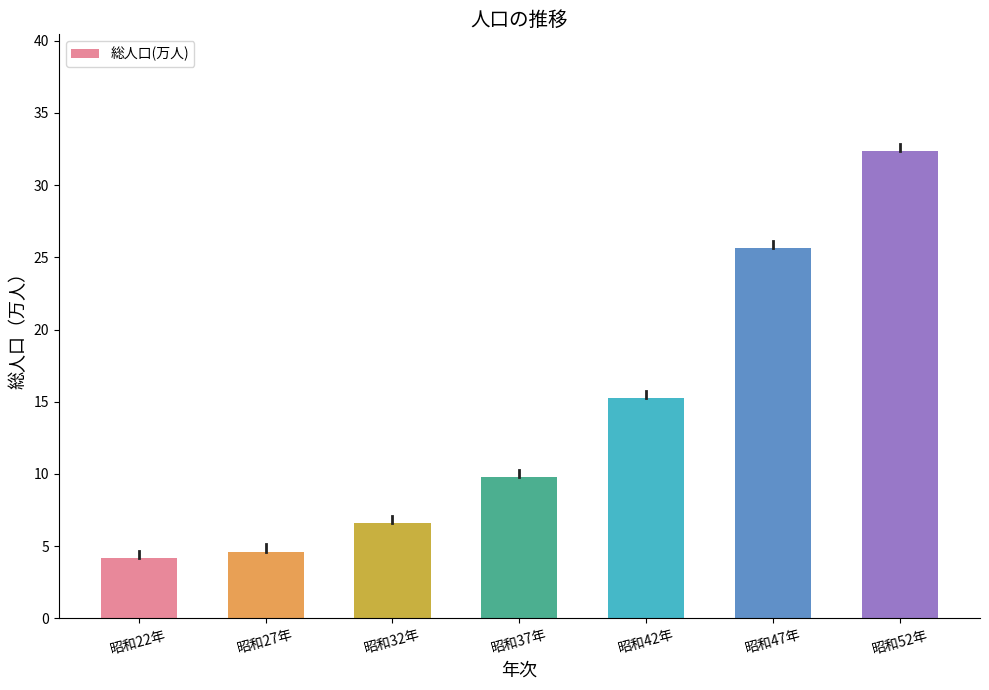

What is the sum of all values?

98.5